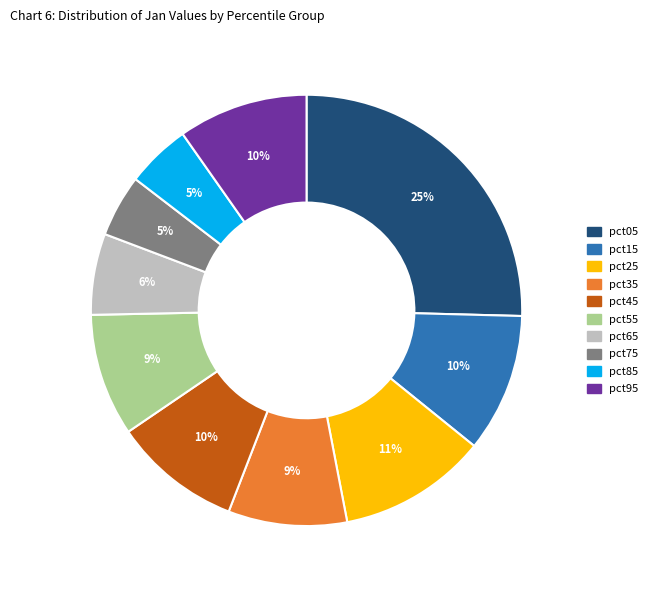

What percentage is the pct45 slice, to the nearest percent?

10%